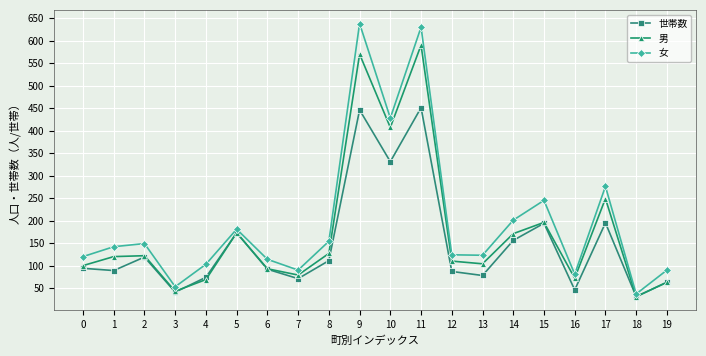

True or false: 男 and 女 intersect in this chart.

False